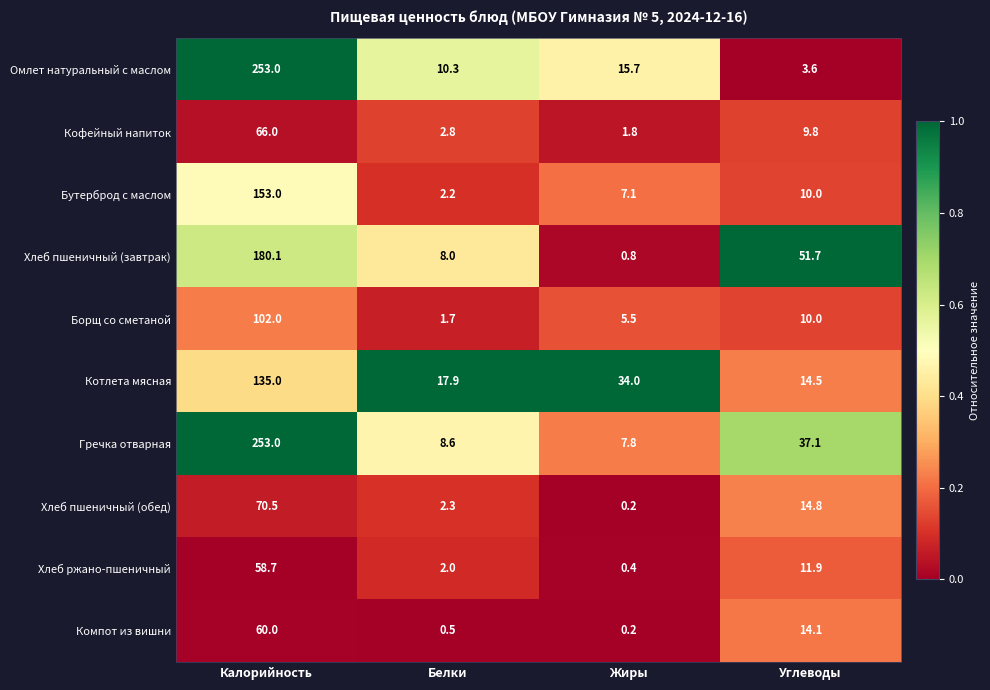

Which category has the lowest value across all series?

Жиры